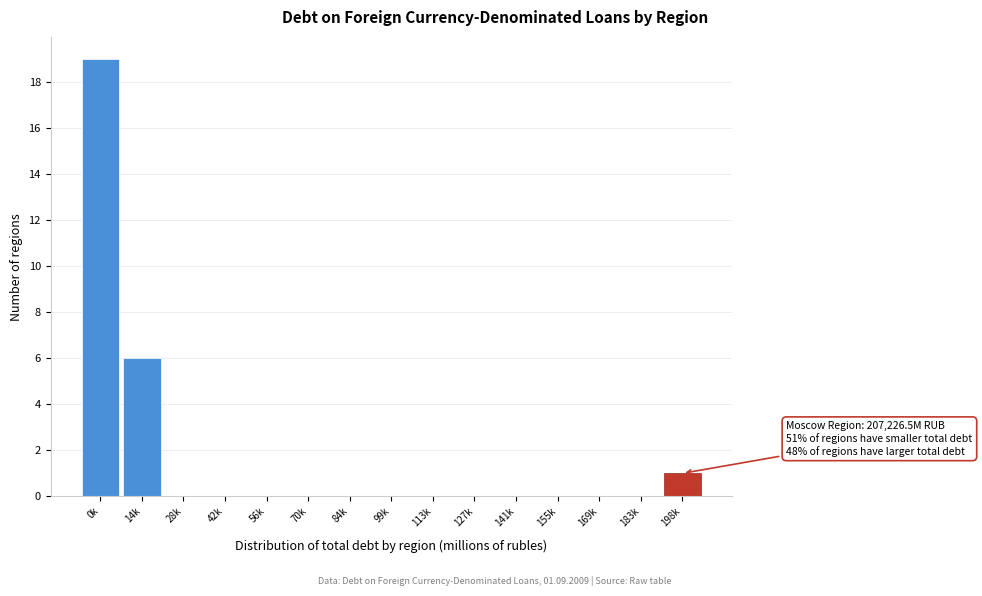

Reading right to left, extract all data points from this chart.

198k=1	183k=0	169k=0	155k=0	141k=0	127k=0	113k=0	99k=0	84k=0	70k=0	56k=0	42k=0	28k=0	14k=6	0k=19